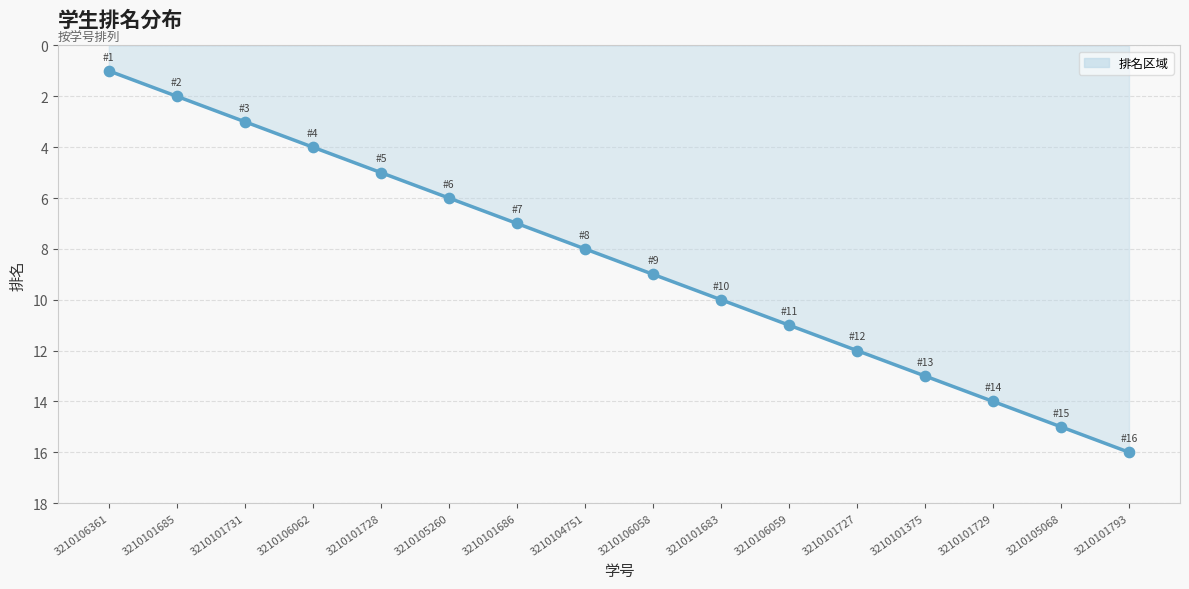

What is the change in value from 3210101686 to 3210106059?

+4